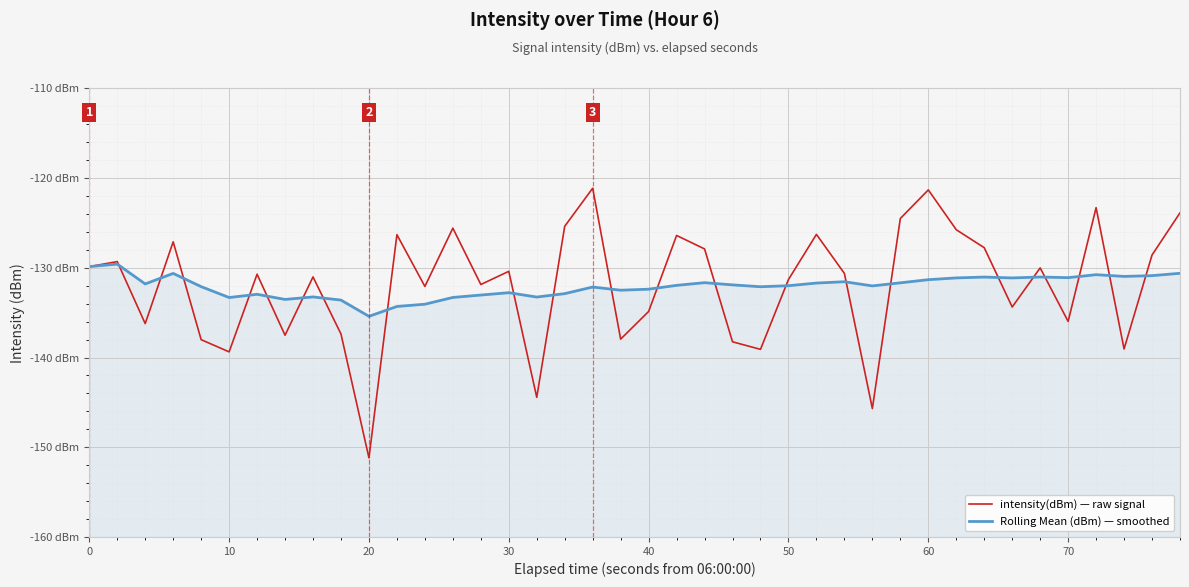

What is the smallest value displayed?

-151.2